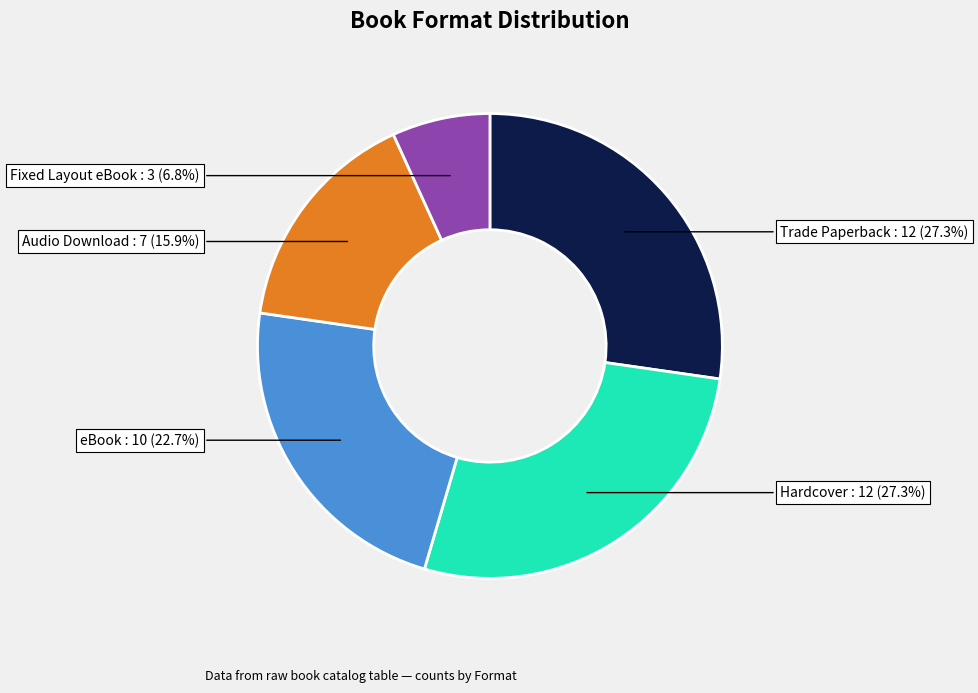

Is there a majority slice in this chart?

No